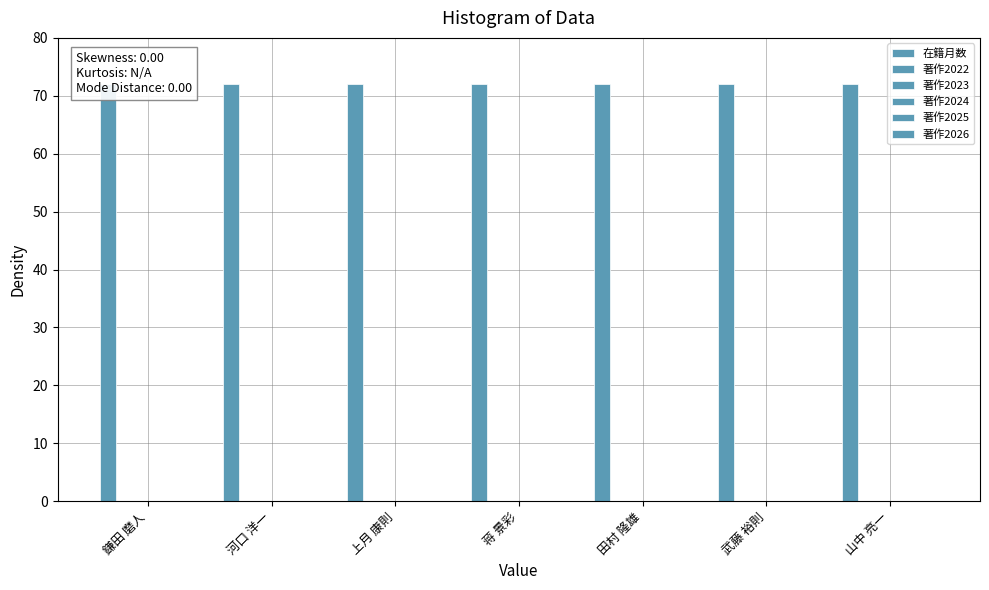

What is the difference between the highest and lowest values at 山中 亮一?

72